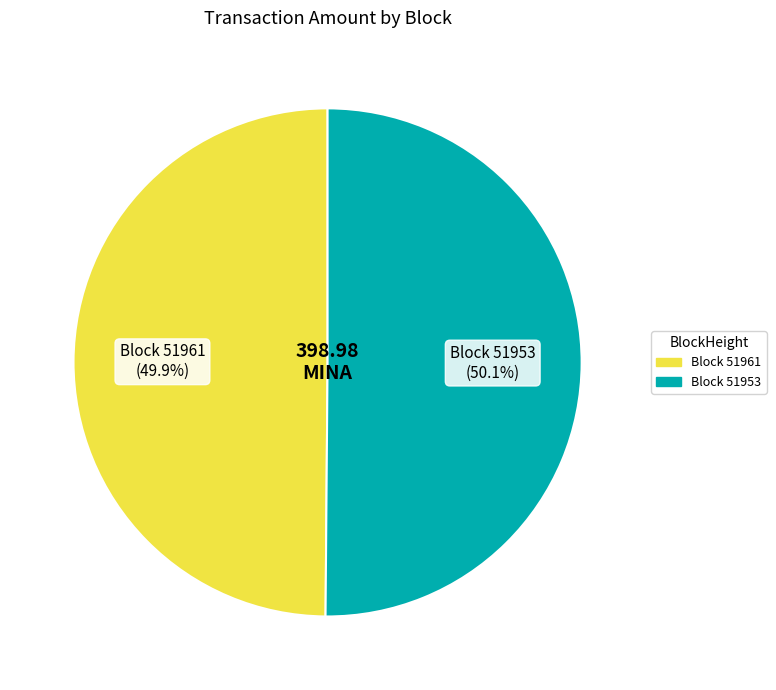

Approximately how many times larger is the value at Block 51961 compared to Block 51953?

1.0